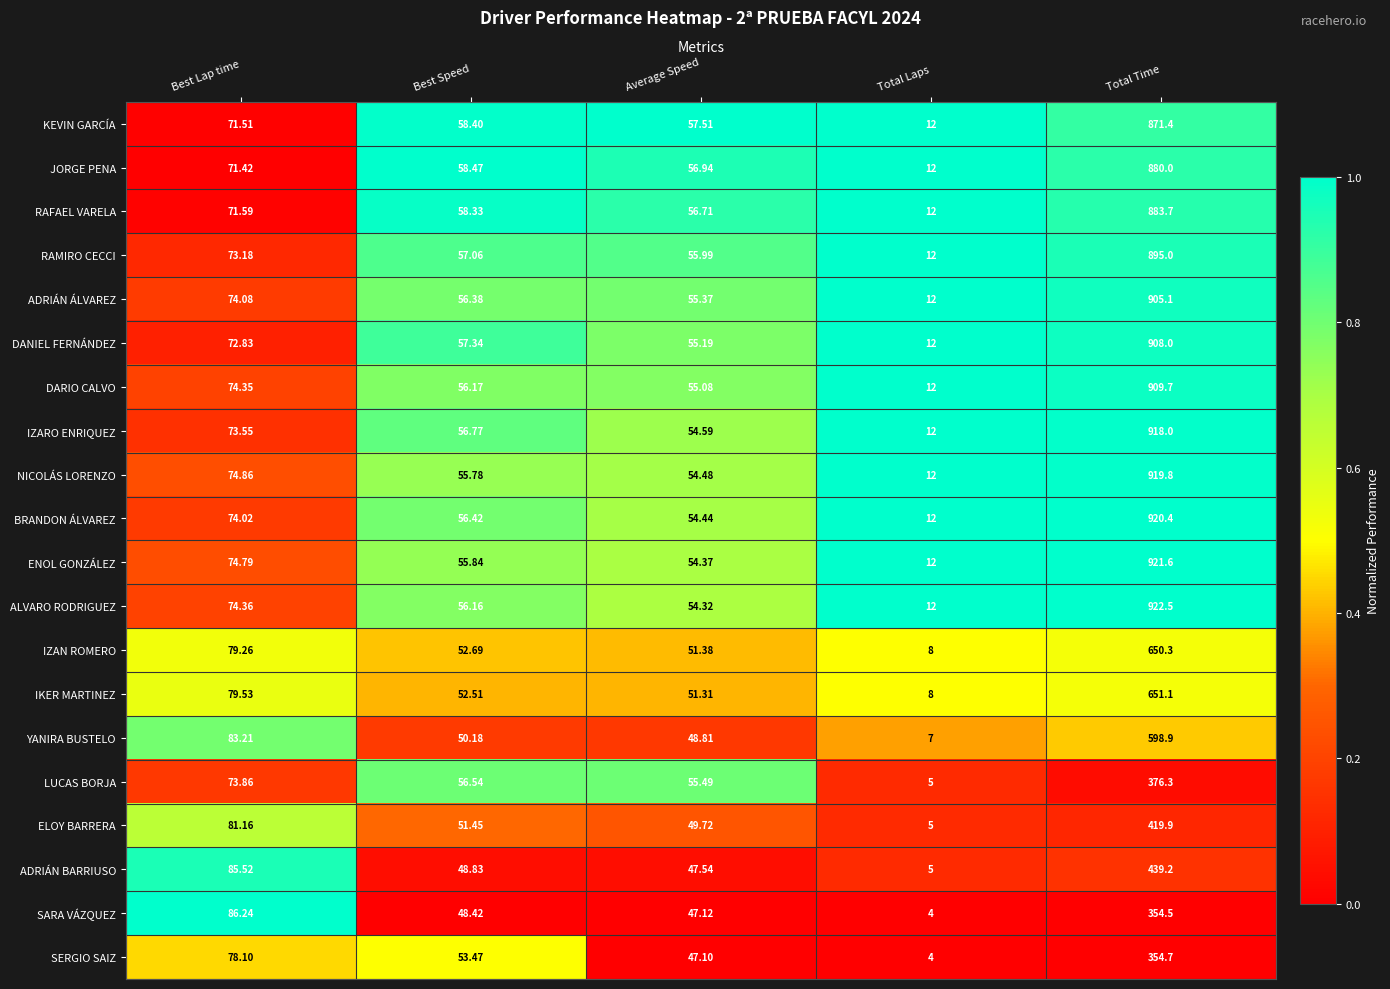

Count the number of data series in this chart.

20